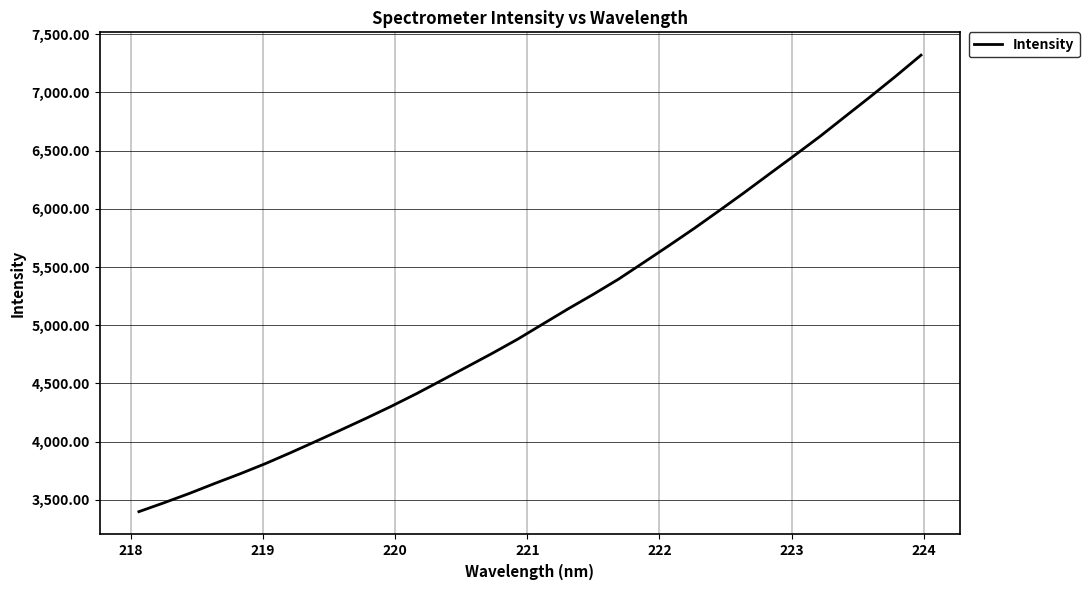

What is the smallest value displayed?

3397.9